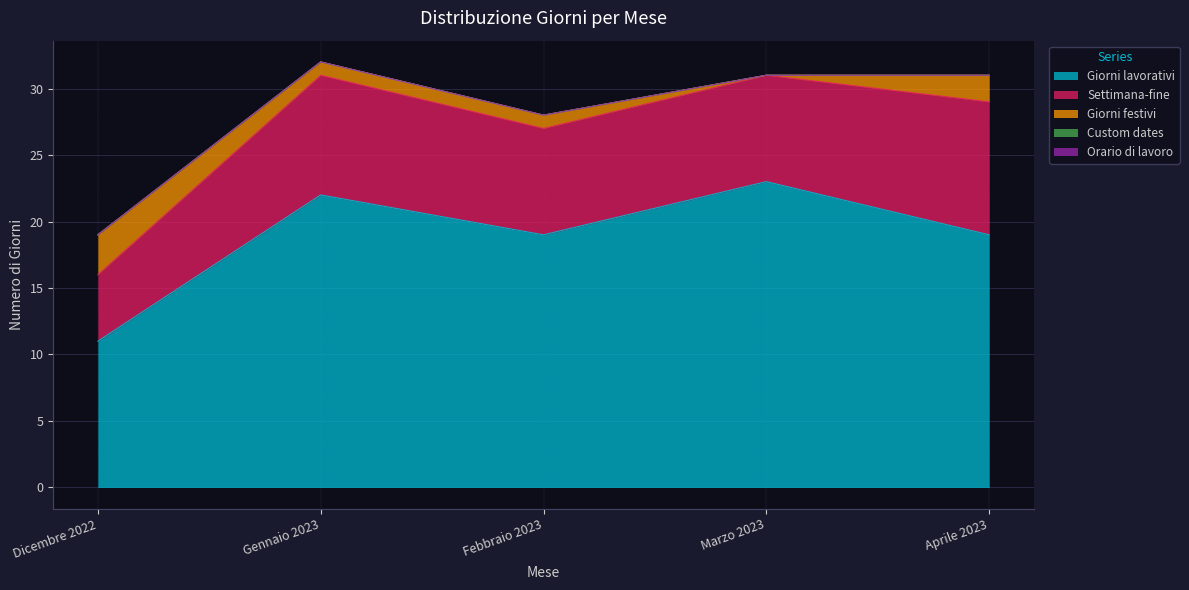

What is the total value across all series at Febbraio 2023?

28